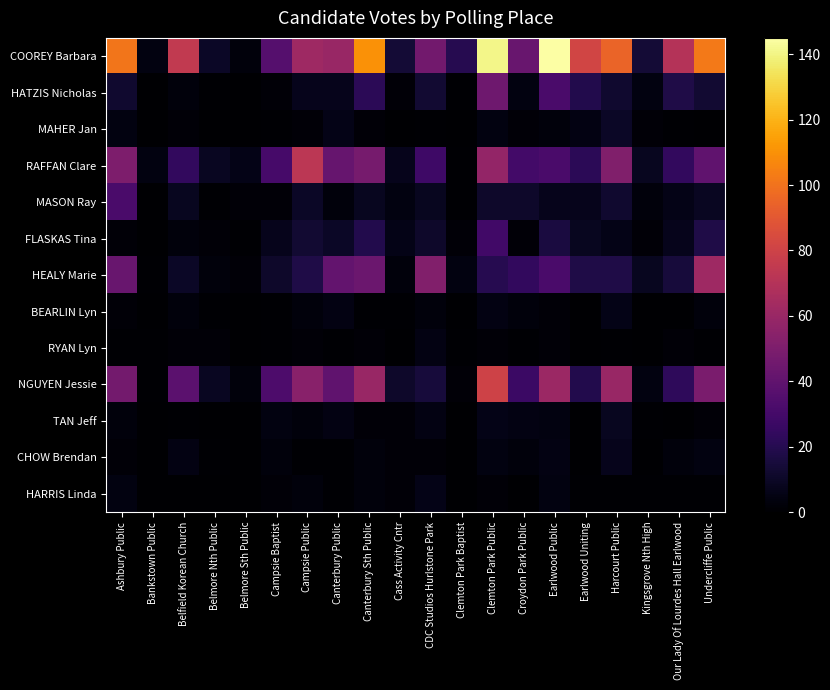

Which series has the widest spread of values?

COOREY Barbara